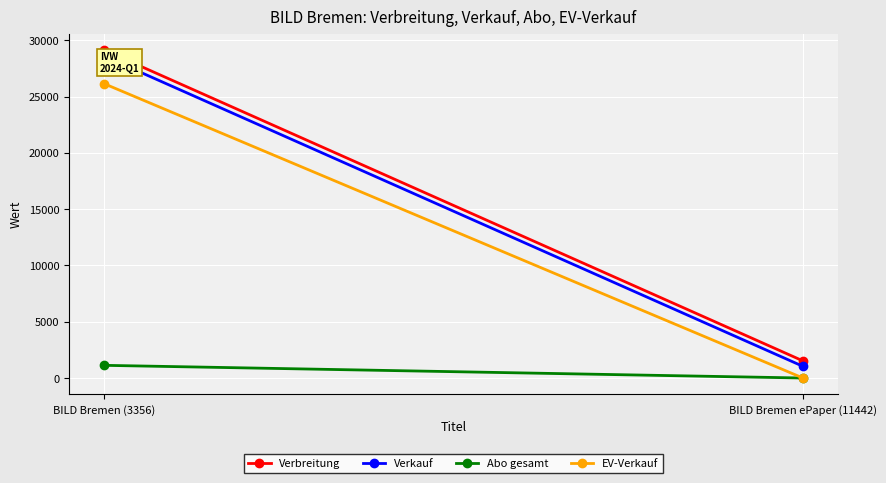

What is the total value across all series at BILD Bremen ePaper (11442)?

2585